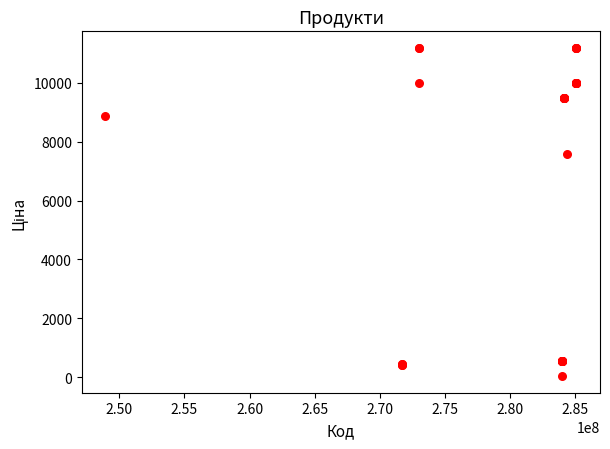

What Y value in the scatter plot is closest to 5610?

7596.5